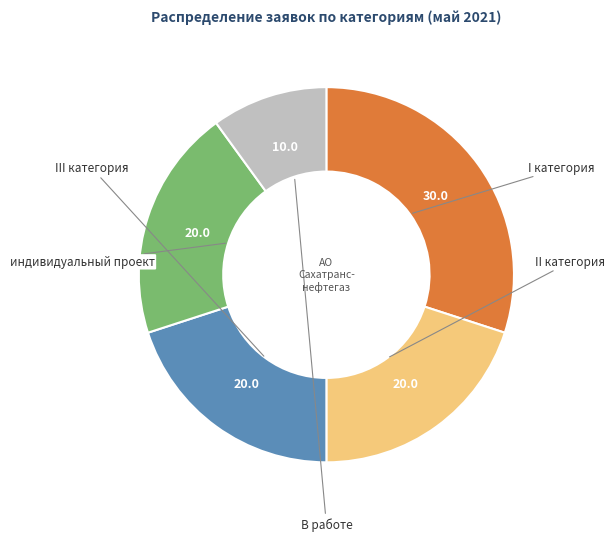

How many slices are in this pie chart?

5